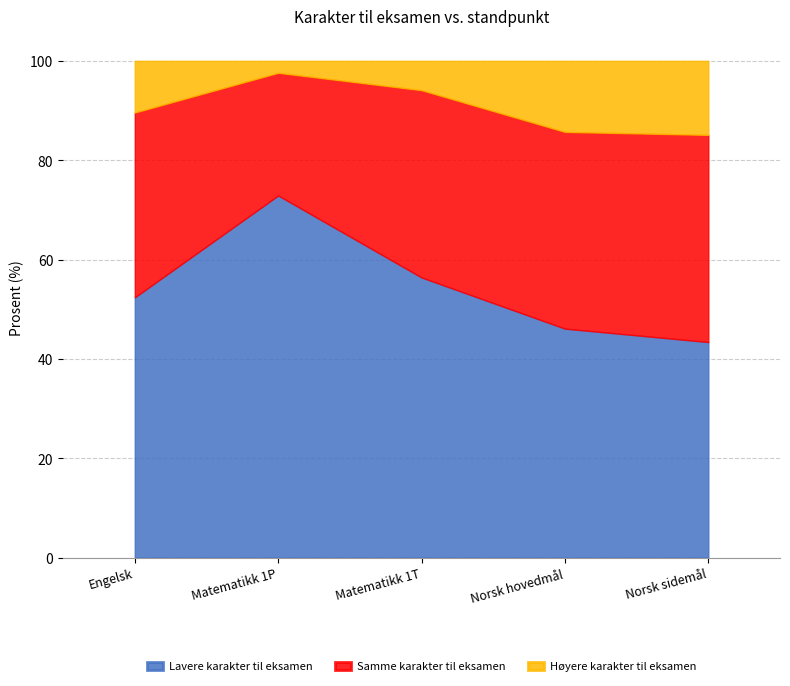

Is the value of Samme karakter til eksamen at Engelsk greater than the value of Lavere karakter til eksamen at Matematikk 1T?

No